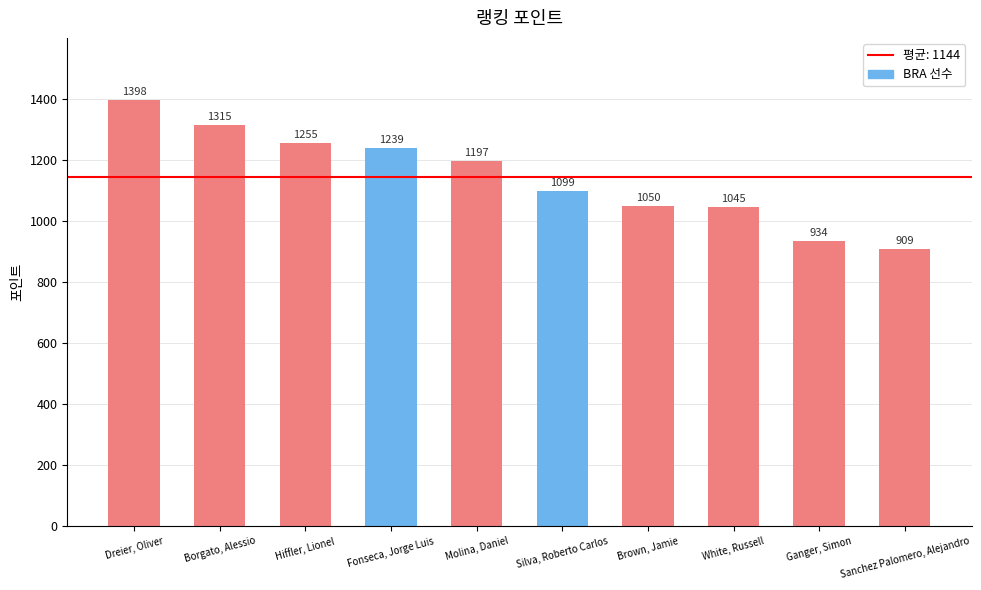

Is it true that the value at Borgato, Alessio is 387.4?

False